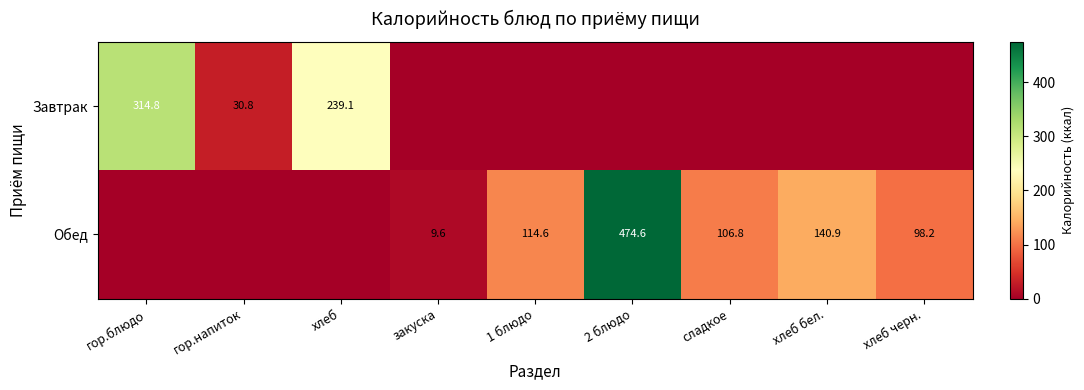

Is it true that Обед equals 15.3 at закуска?

False